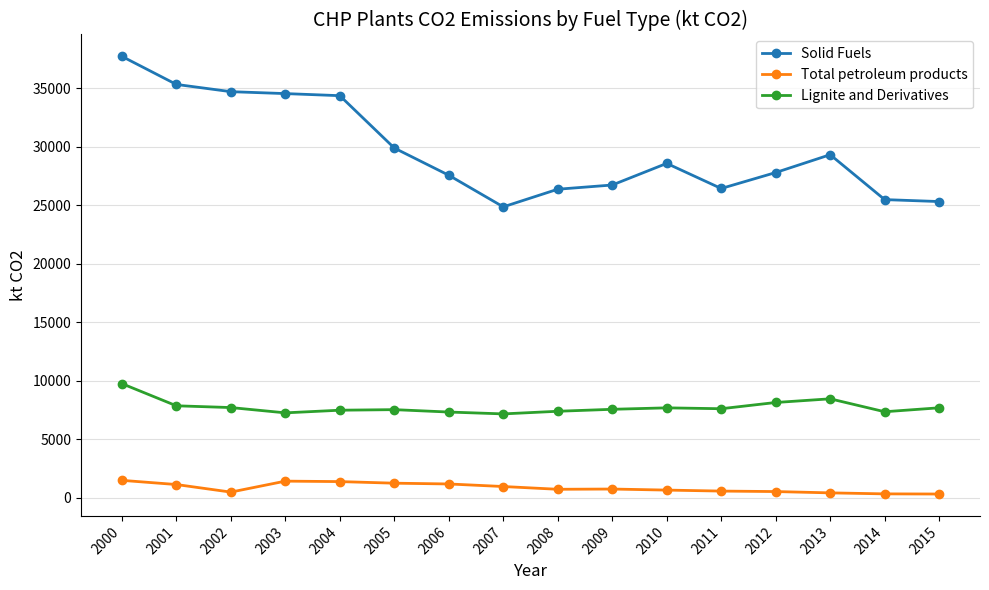

True or false: Lignite and Derivatives has more than 1 points higher than both neighbors.

True